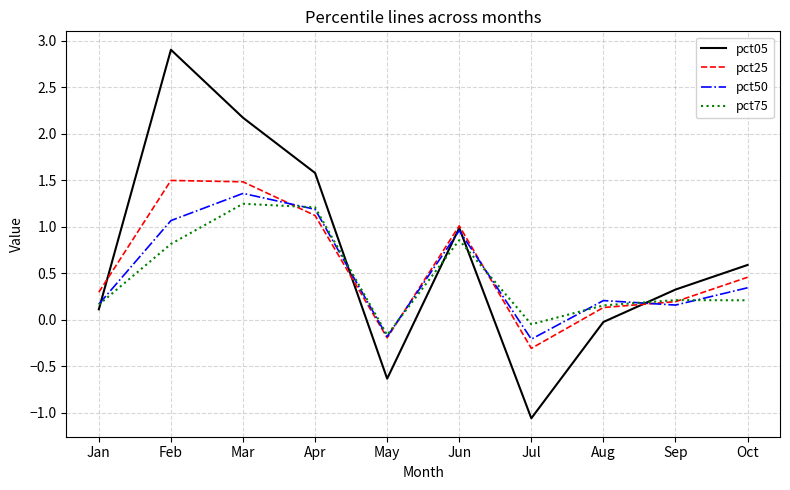

Where is the first local maximum for pct75?

Mar